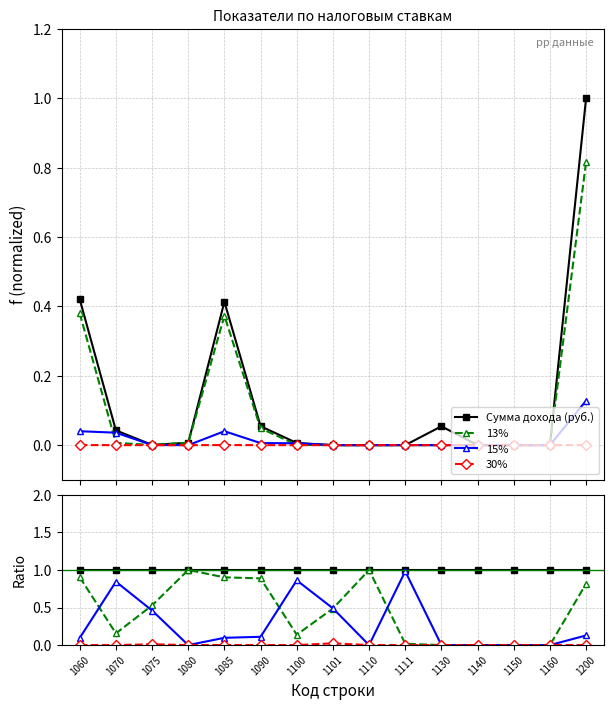

True or false: 13% and Сумма дохода (руб.) cross at least once.

False